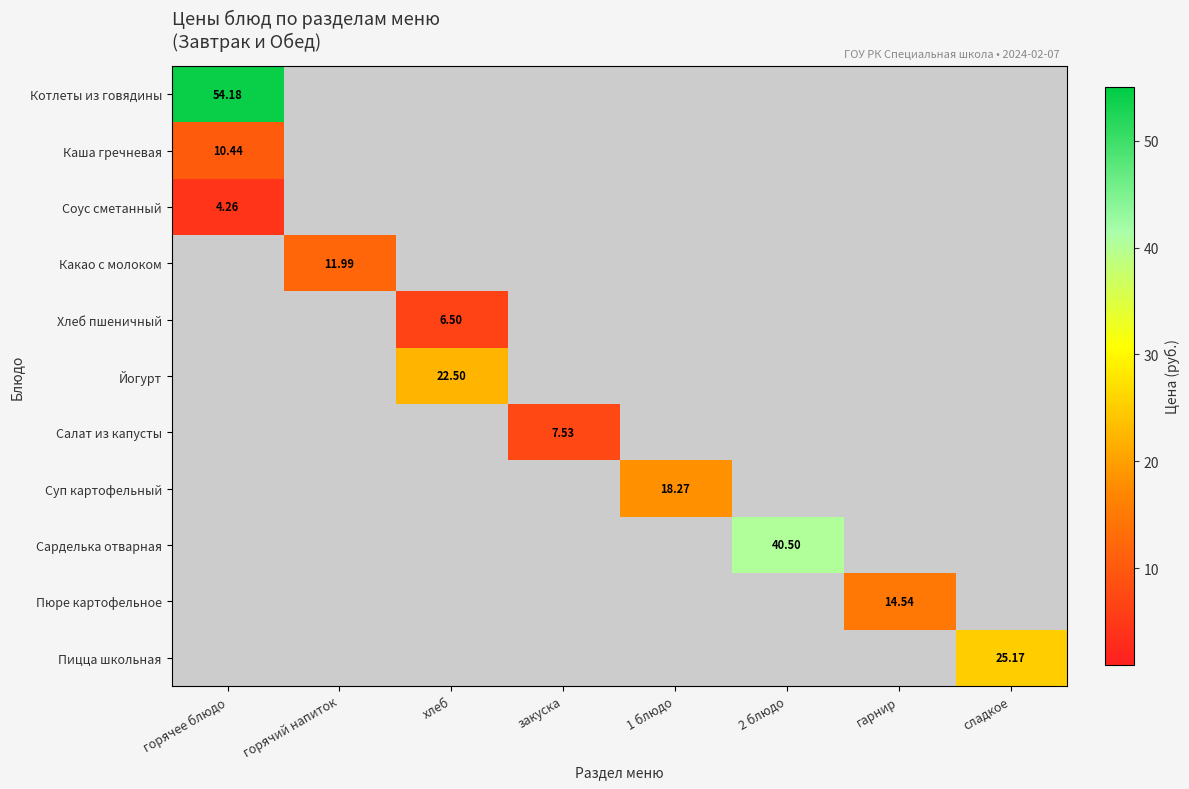

What is the minimum value shown in the chart?

4.3